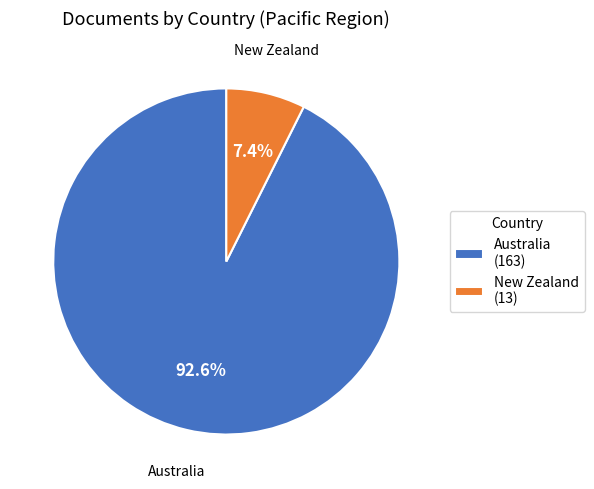

What is the ratio of the value at New Zealand to the value at Australia?

0.1